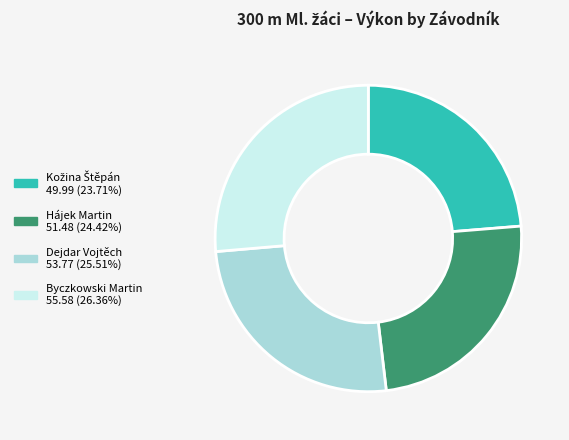

True or false: Dejdar Vojtěch accounts for 15% of the total.

False